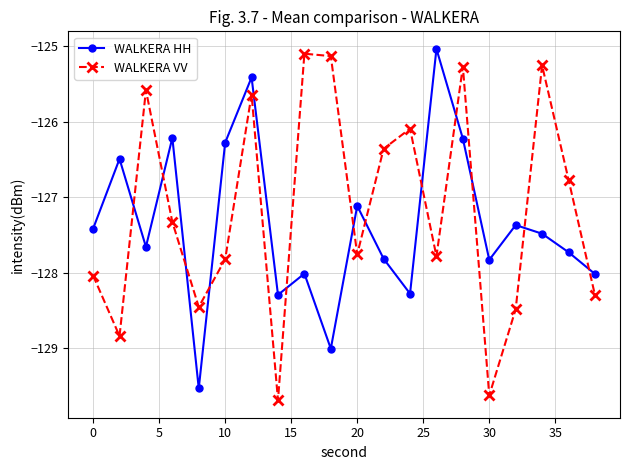

How many categories are shown in the chart?

20